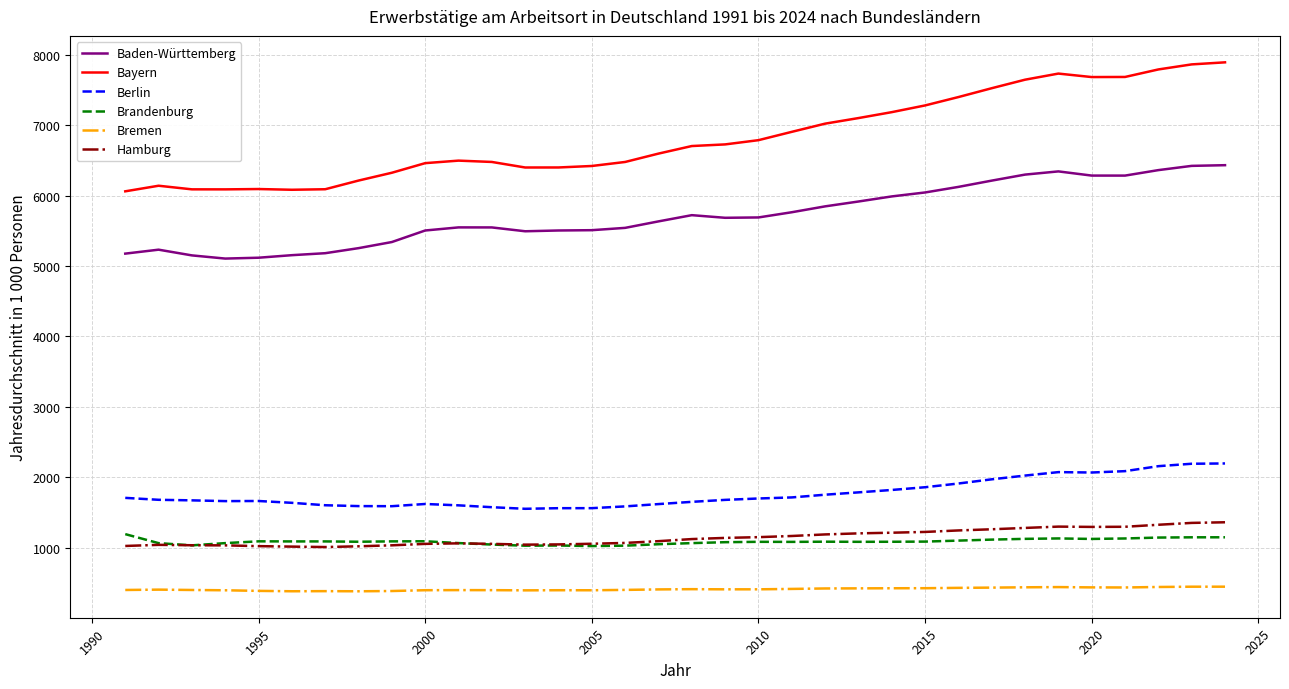

What are all the series names shown in the legend?

Baden-Württemberg, Bayern, Berlin, Brandenburg, Bremen, Hamburg